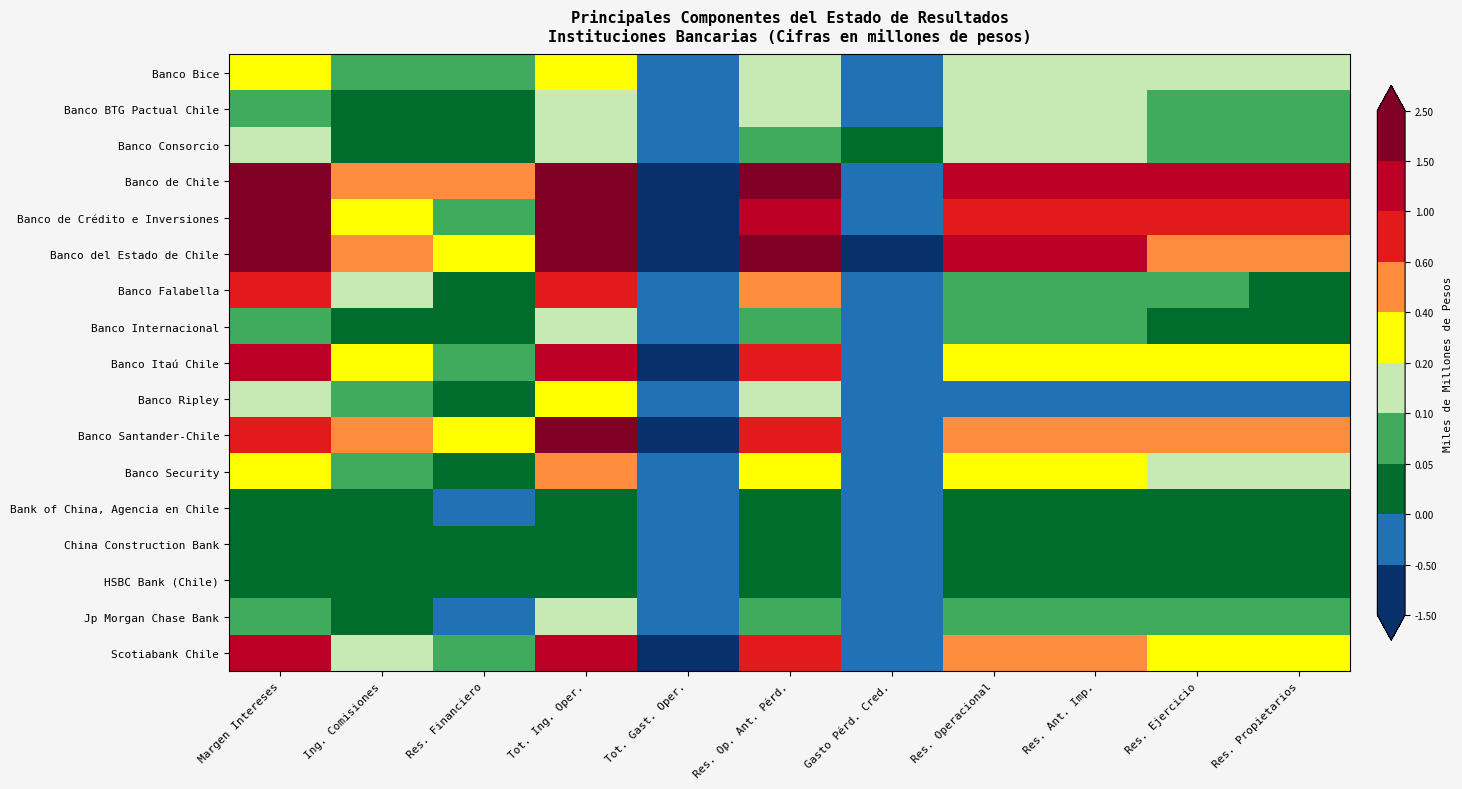

Which has a higher value, Margen Intereses or Res. Ant. Imp.?

Margen Intereses